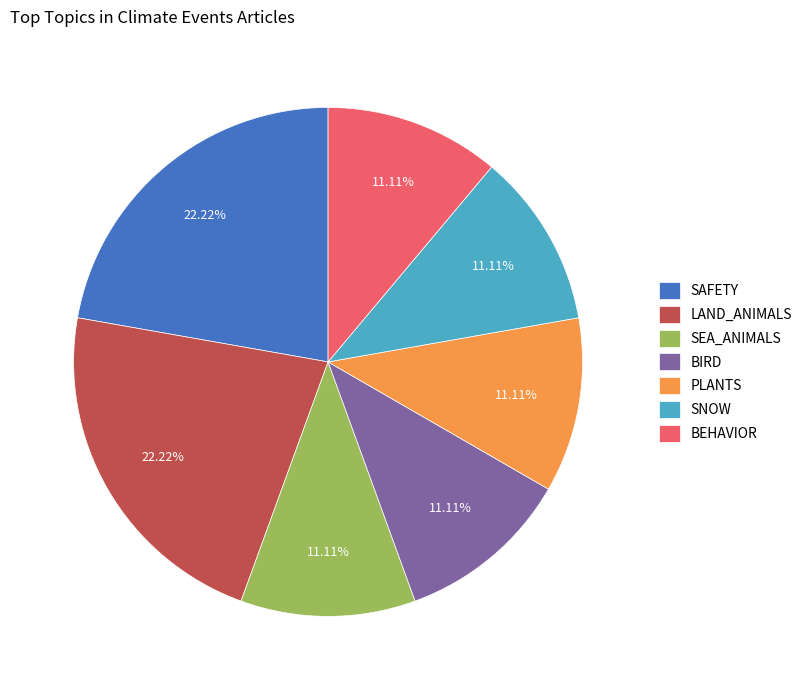

Is it true that LAND_ANIMALS is 13% of the pie?

False